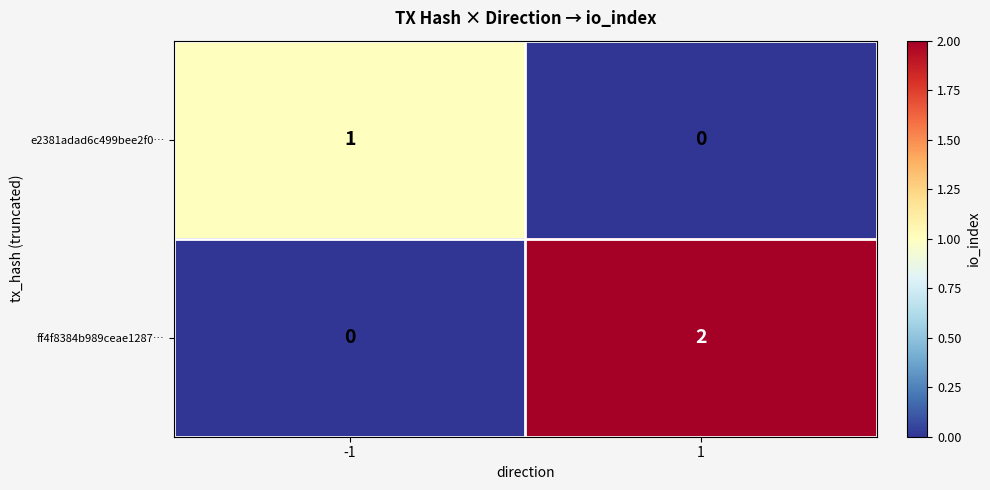

Which series has the largest total across all categories?

ff4f8384b989ceae1287…